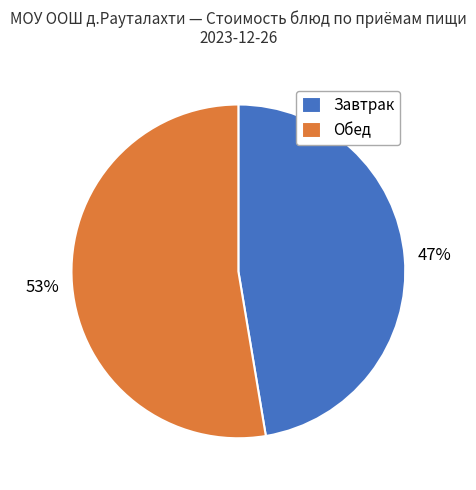

What percentage is the Обед slice, to the nearest percent?

53%